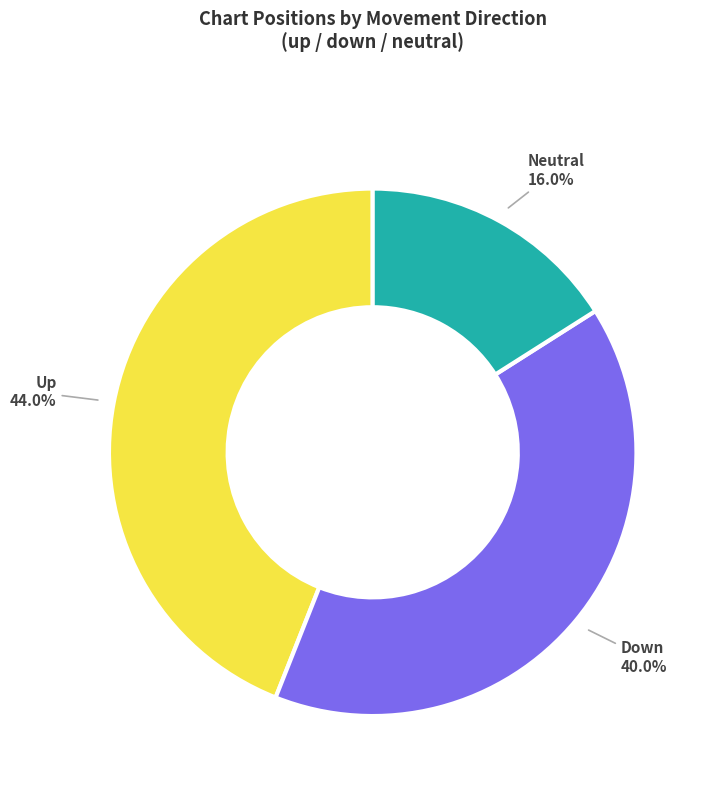

Is there any slice that represents more than half of the pie?

No